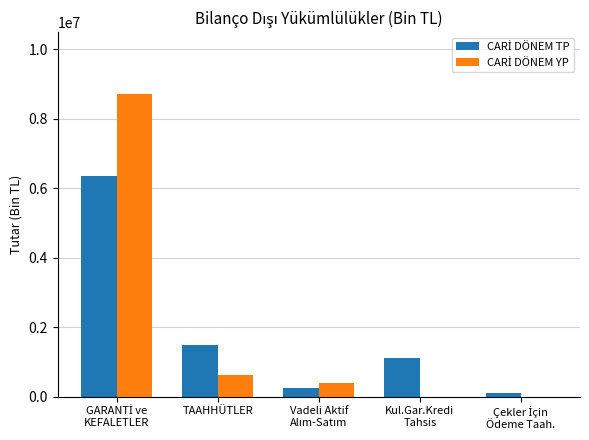

What is the greatest value displayed?

8723299